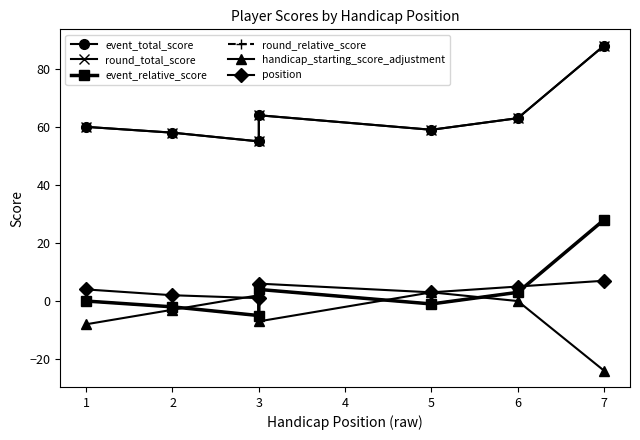

What is the average value of the handicap_starting_score_adjustment series?

-5